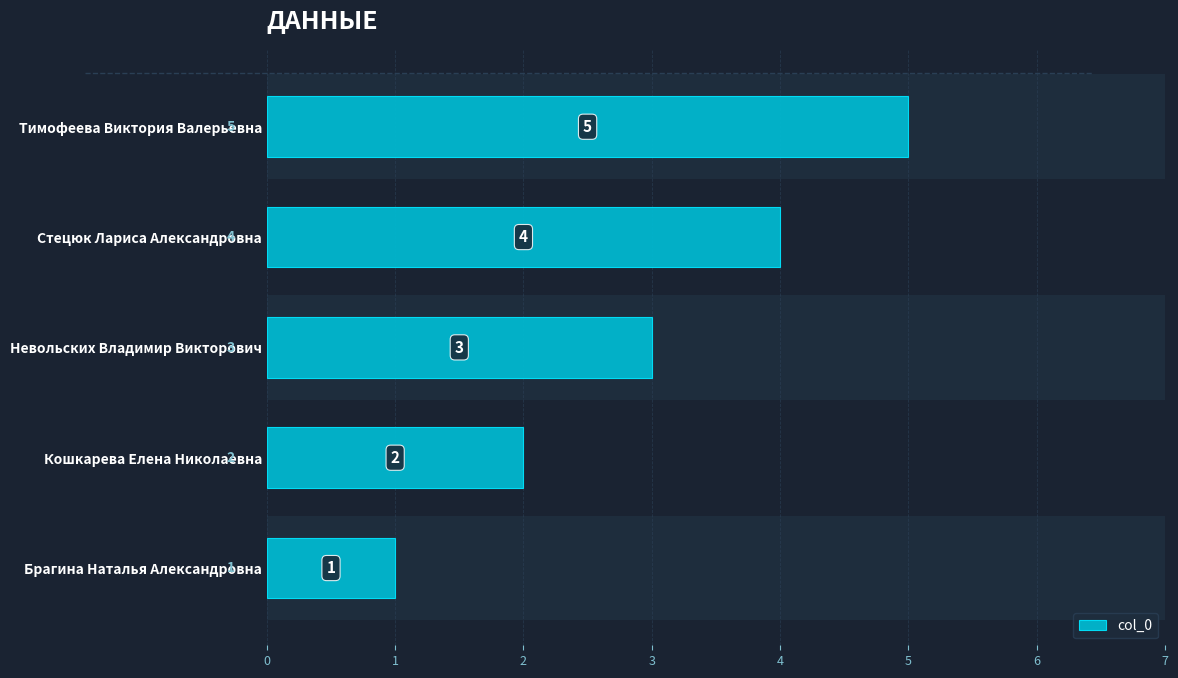

Which has a higher value, Кошкарева Елена Николаевна or Тимофеева Виктория Валерьевна?

Тимофеева Виктория Валерьевна